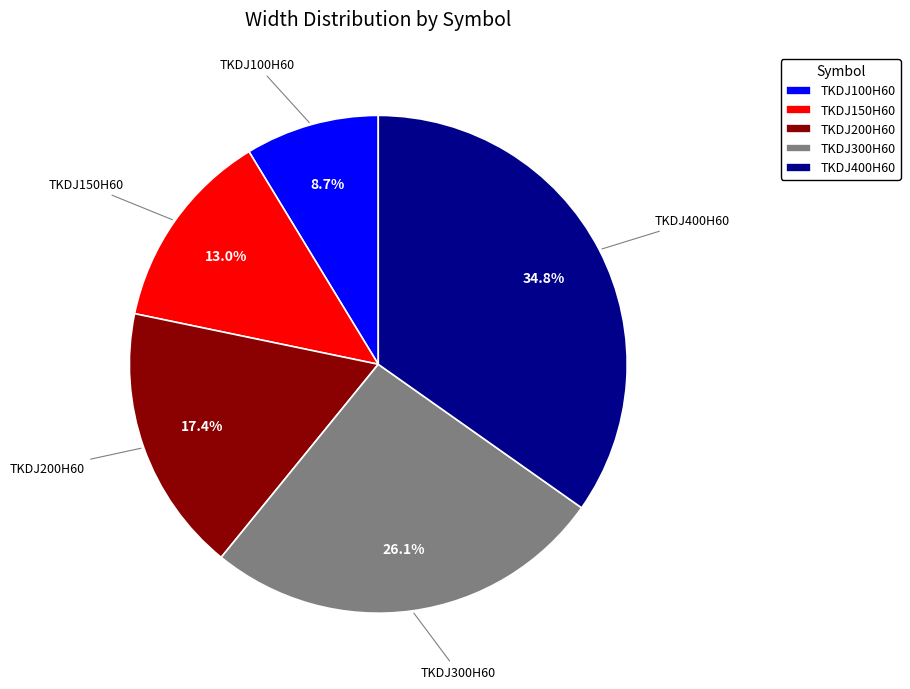

To the nearest percent, what is the difference between the TKDJ200H60 and TKDJ100H60 slice percentages?

9%